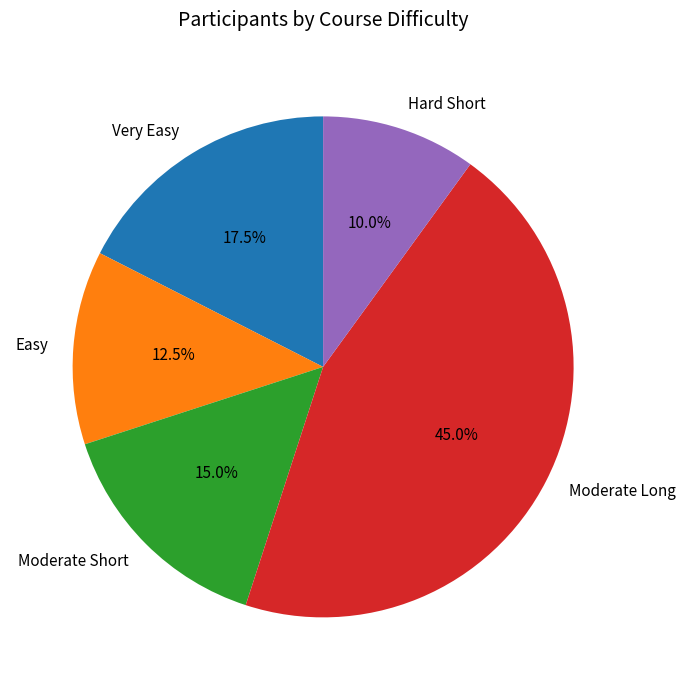

What is the smallest slice in the pie chart?

Hard Short